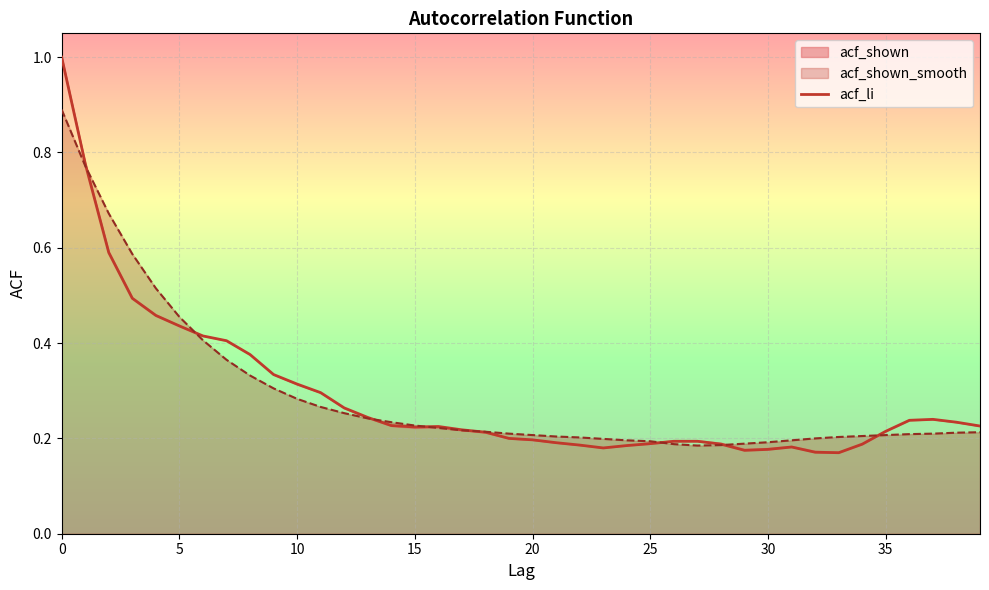

What is the difference between the maximum and minimum values?

0.8